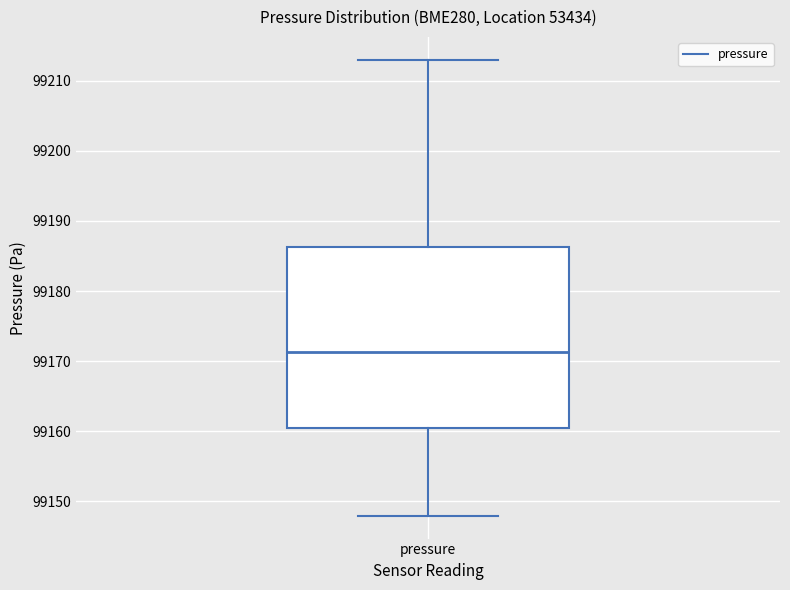

Read this box plot against the y-axis: the position of the median line, the range covered by the box, and the ends of both whiskers. The values are not printed on the chart, so give them approximately, as read against the axis.

median 99171, box 99160 to 99186, whiskers 99148 to 99213